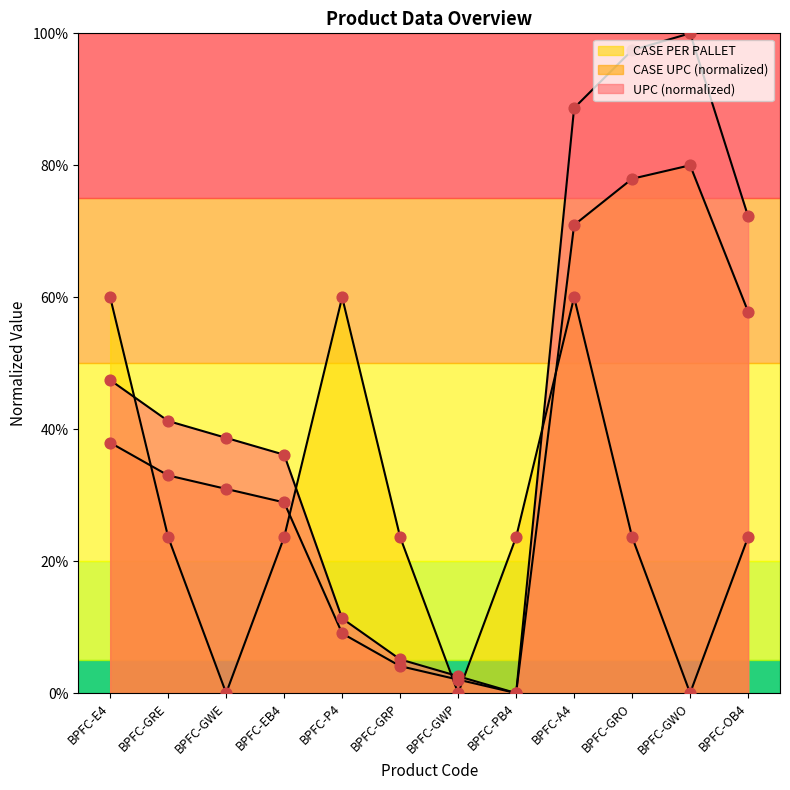

Is the value of UPC at BPFC-GRP greater than the value of CASE PER PALLET at BPFC-P4?

No